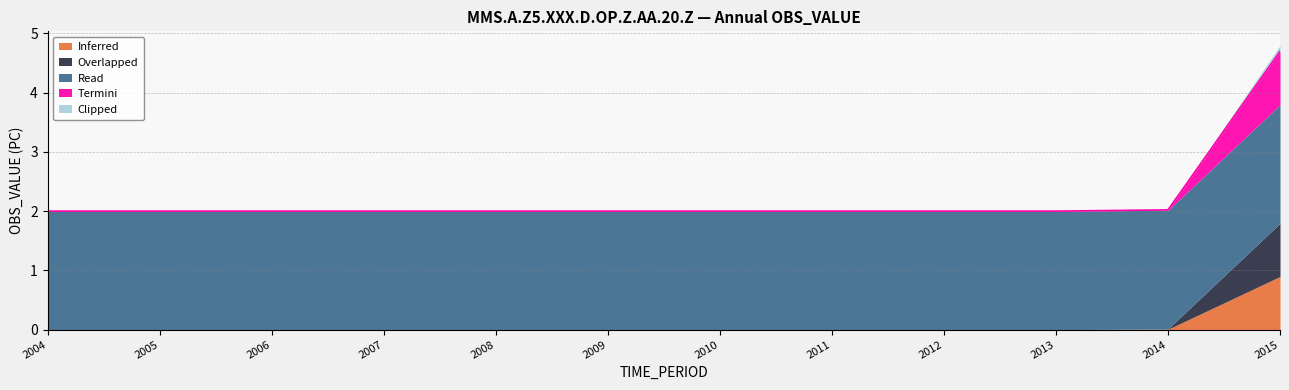

Reading right to left, what are all the values shown in this chart?

Inferred: 2015=0.9	2014=0.0	2013=0.0	2012=0.0	2011=0.0	2010=0.0	2009=0.0	2008=0.0	2007=0.0	2006=0.0	2005=0.0	2004=0.0
Overlapped: 2015=0.9	2014=0.0	2013=0.0	2012=0.0	2011=0.0	2010=0.0	2009=0.0	2008=0.0	2007=0.0	2006=0.0	2005=0.0	2004=0.0
Read: 2015=2.0	2014=2.0	2013=2.0	2012=2.0	2011=2.0	2010=2.0	2009=2.0	2008=2.0	2007=2.0	2006=2.0	2005=2.0	2004=2.0
Termini: 2015=0.9	2014=0.0	2013=0.0	2012=0.0	2011=0.0	2010=0.0	2009=0.0	2008=0.0	2007=0.0	2006=0.0	2005=0.0	2004=0.0
Clipped: 2015=0.1	2014=0.0	2013=0.0	2012=0.0	2011=0.0	2010=0.0	2009=0.0	2008=0.0	2007=0.0	2006=0.0	2005=0.0	2004=0.0